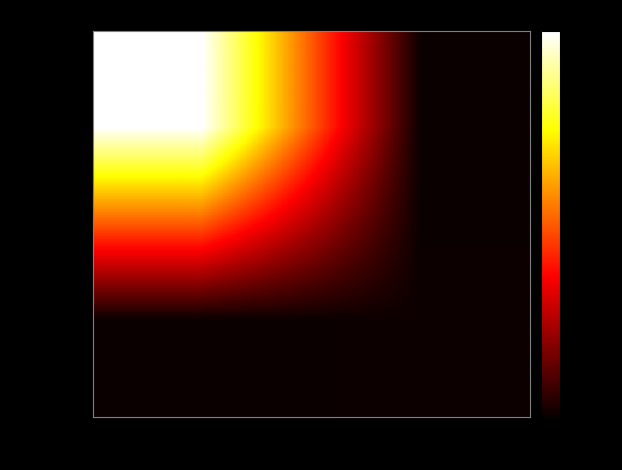

At 1, list the series in order from smallest to largest.

e37f9fc2…, 92aa4e73…